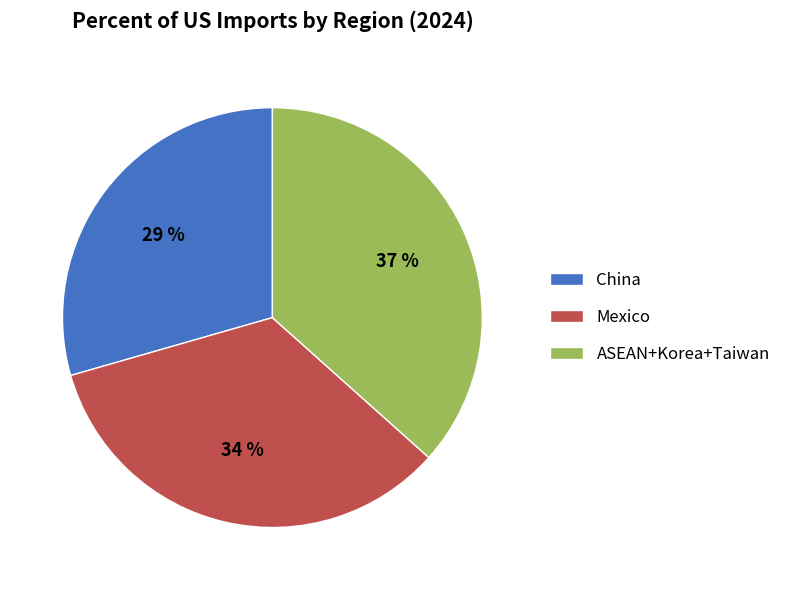

To the nearest percent, what portion does ASEAN+Korea+Taiwan represent?

37%